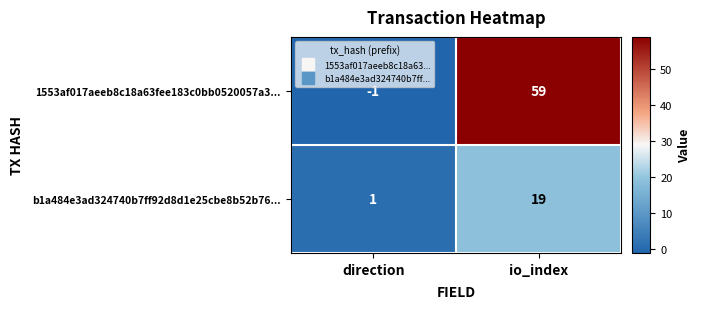

List the series in order of their peak value, lowest first.

b1a484e3ad324740b7ff92d8d1e25cbe8b52b76..., 1553af017aeeb8c18a63fee183c0bb0520057a3...